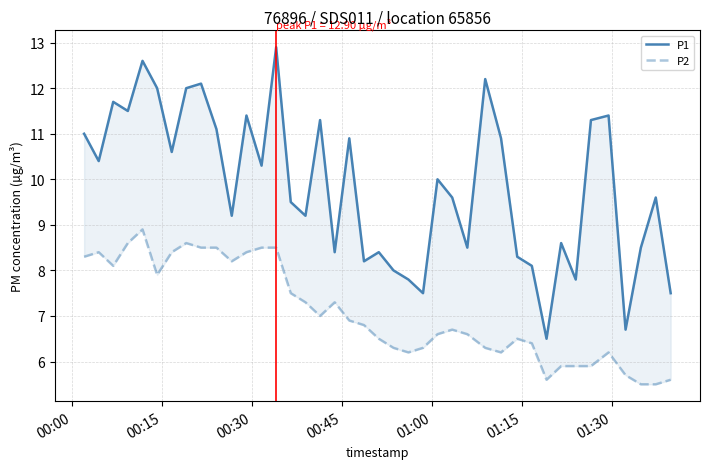

What is the minimum value for P1?

6.5